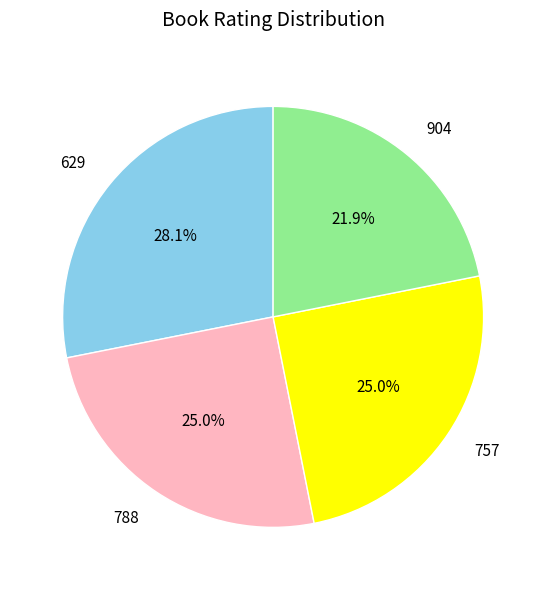

Is it true that 757 is 37% of the pie?

False